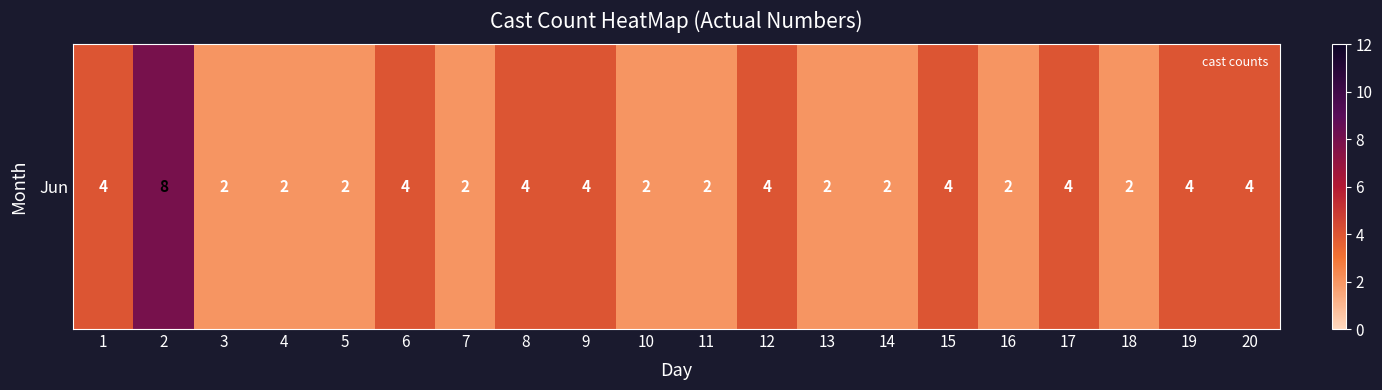

How many data points are above 4?

1